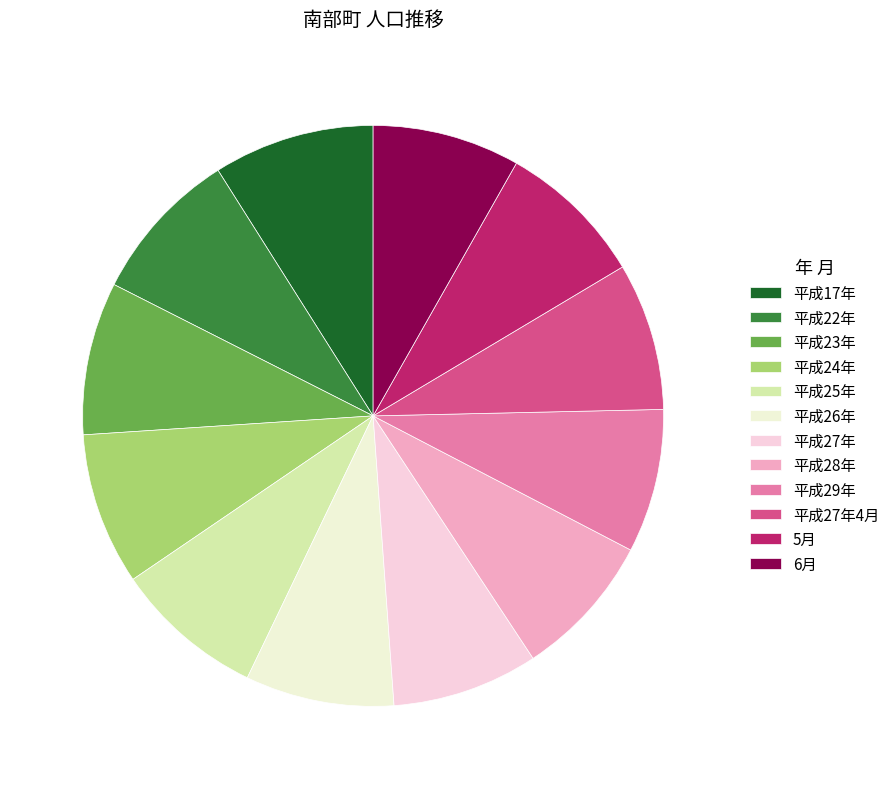

To the nearest percent, what portion does 平成27年 represent?

8%